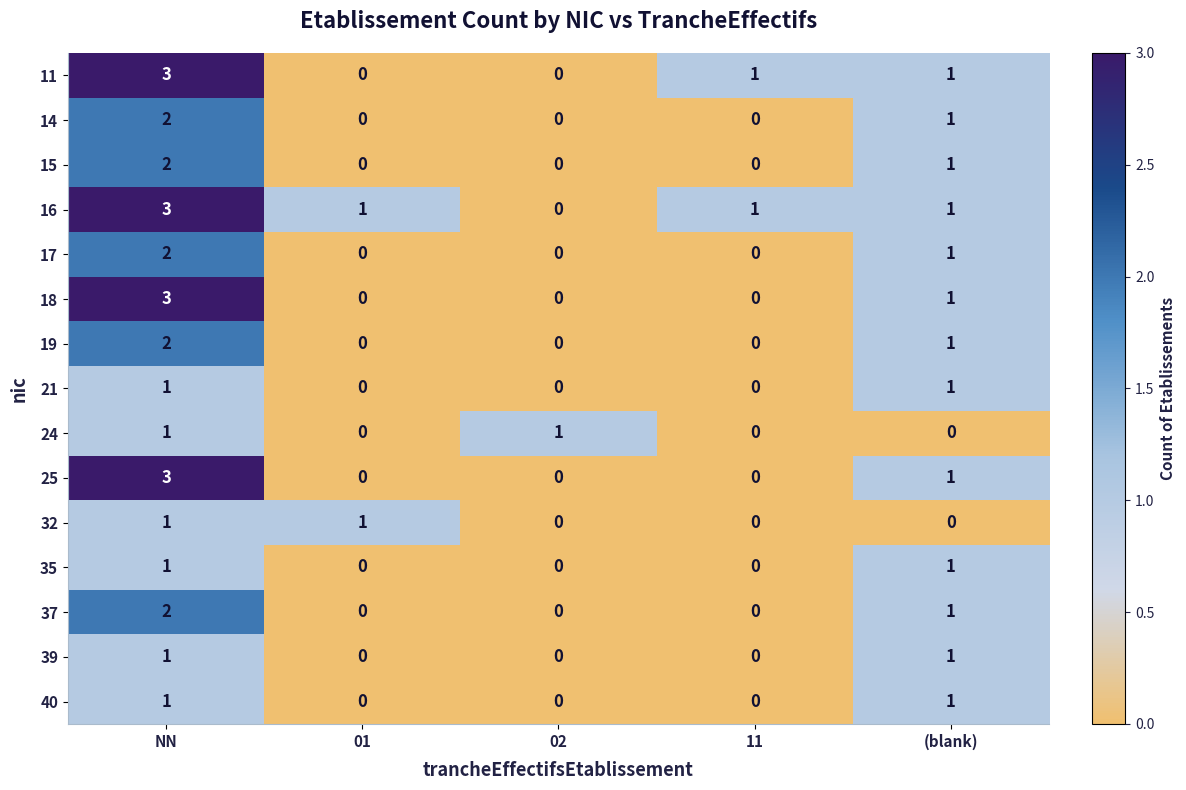

Which category has the highest value in the 17 series?

NN